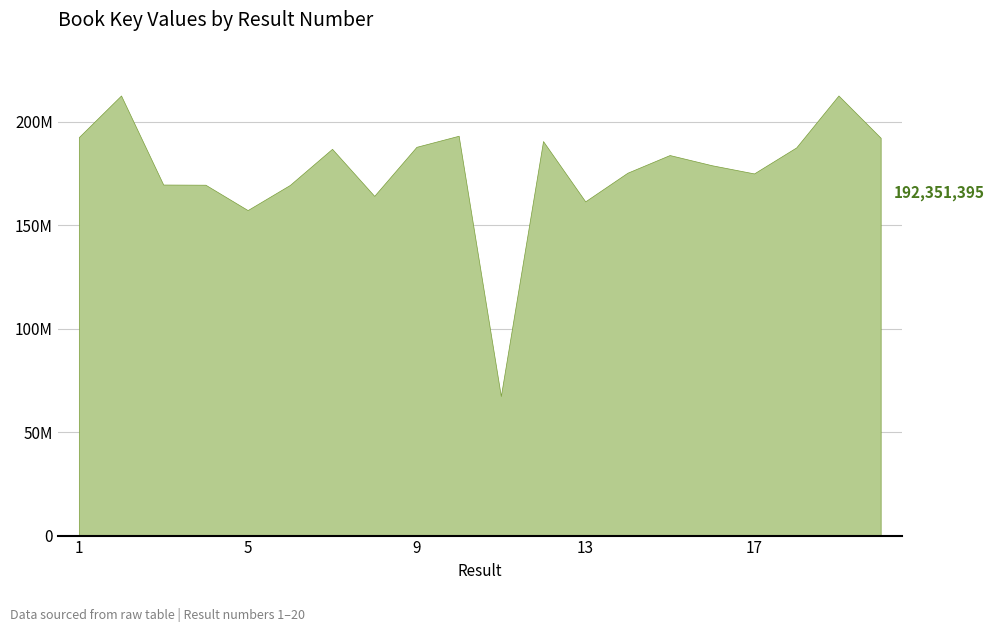

List the labels in order of value, smallest first.

11, 5, 13, 8, 6, 4, 3, 17, 14, 16, 15, 7, 18, 9, 12, 20, 1, 10, 2, 19